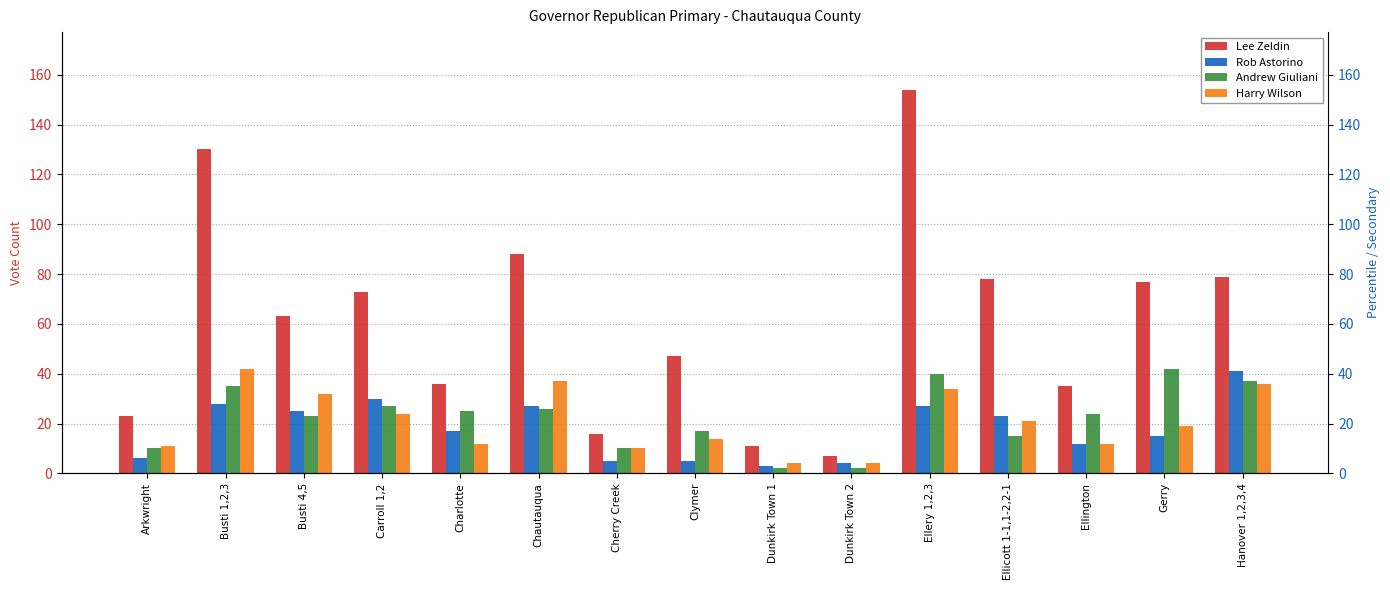

What position from the left is Ellicott 1-1,1-2,2-1?

12